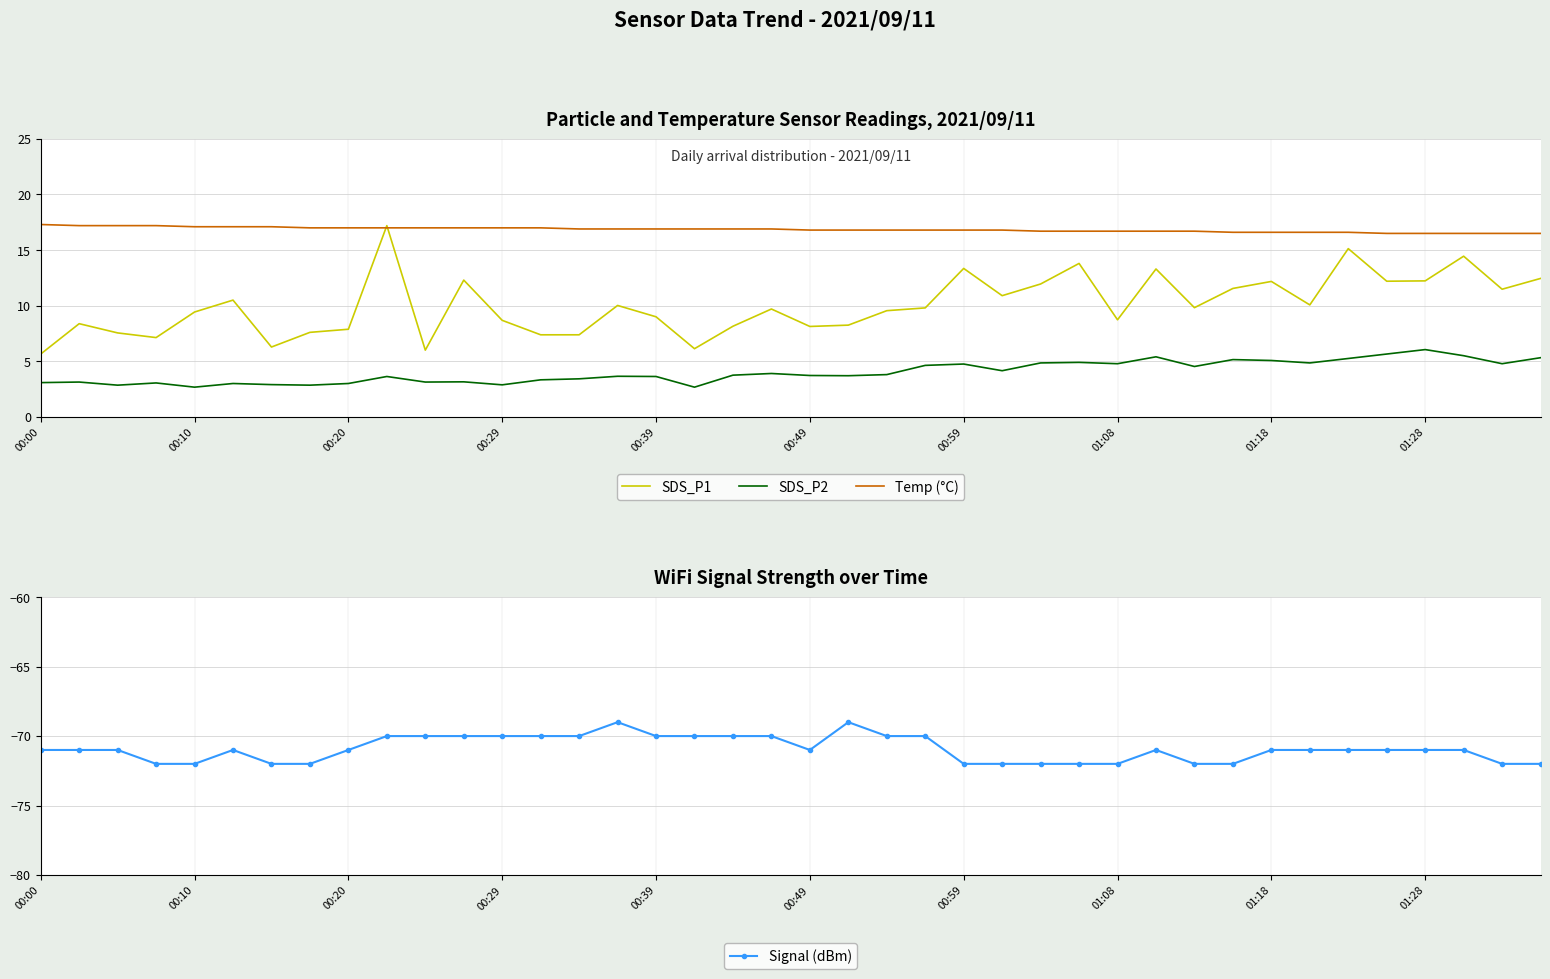

What is the total value across all series at 13?

-42.3